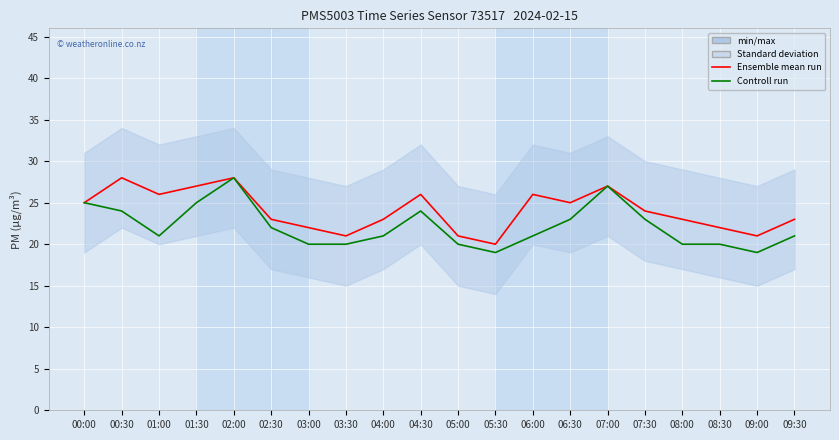

Between 05:00 and 09:00, which is larger?

05:00